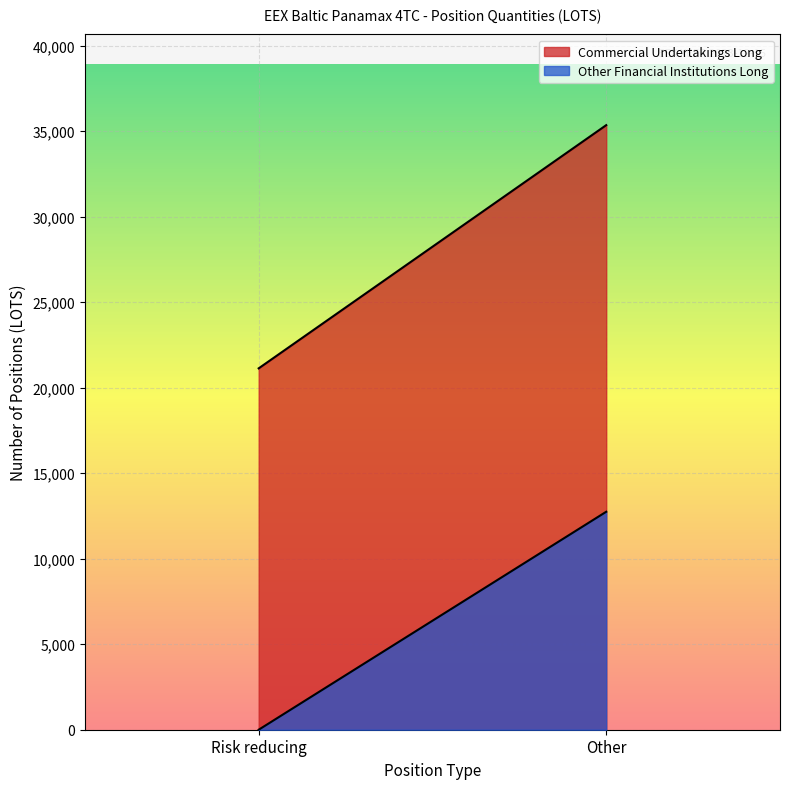

The value of Other Financial Institutions Long at Risk reducing is 5869.2. True or false?

False